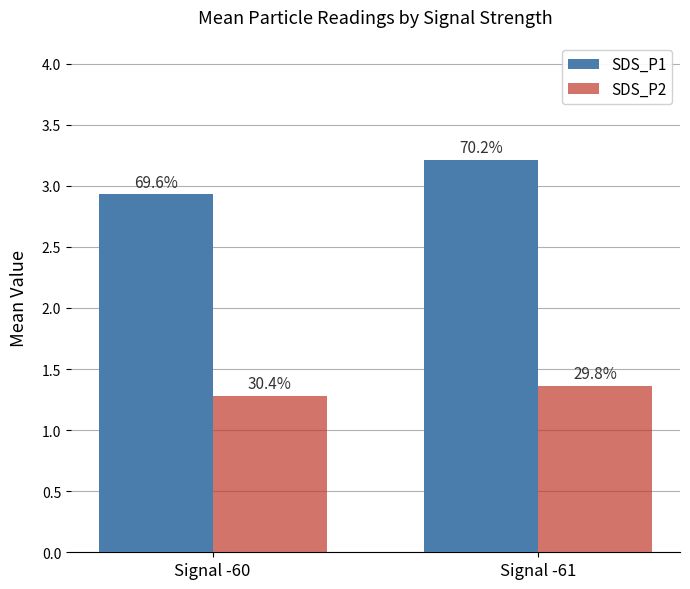

What are all the series names shown in the legend?

SDS_P1, SDS_P2